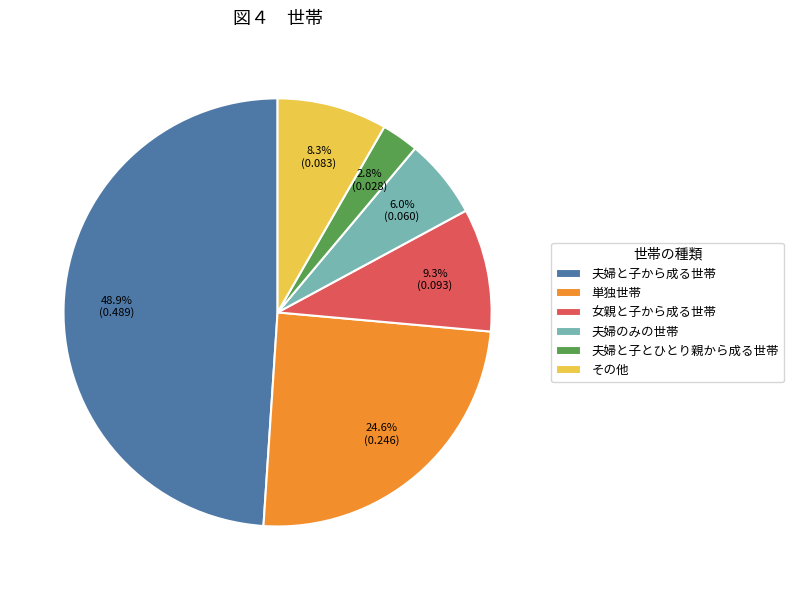

Which has a higher value, 夫婦と子とひとり親から成る世帯 or 単独世帯?

単独世帯